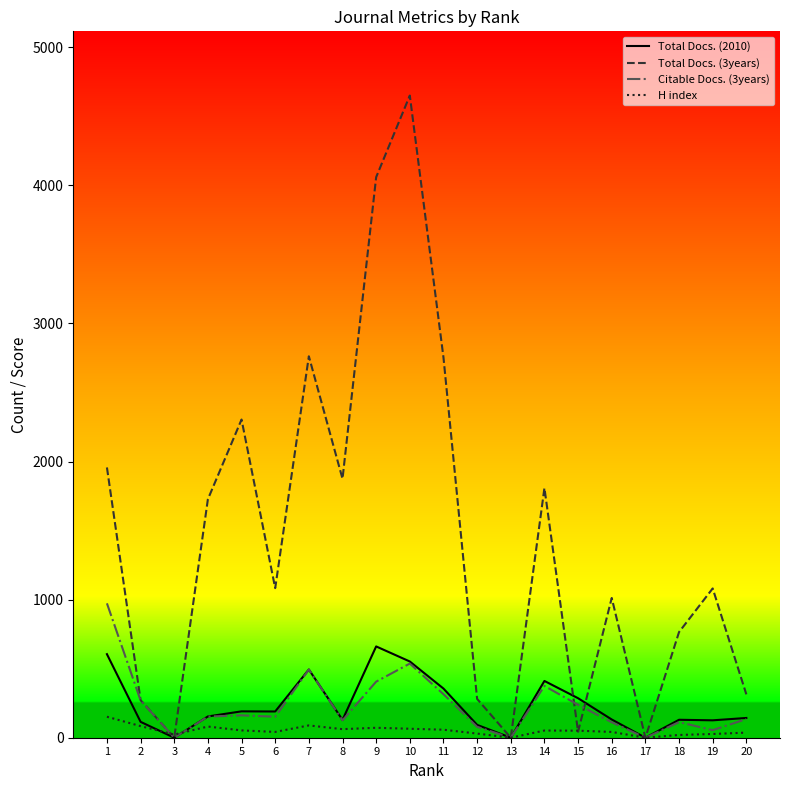

Which series ends up on top after the final intersection of H index and Total Docs. (2010)?

Total Docs. (2010)